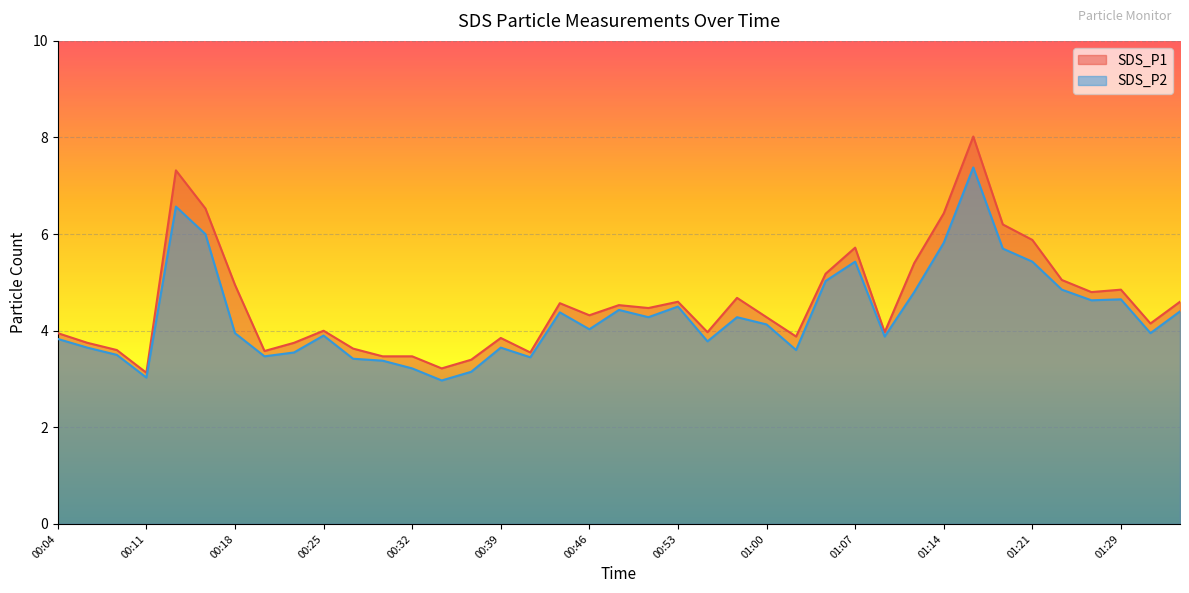

True or false: SDS_P2 and SDS_P1 intersect in this chart.

False